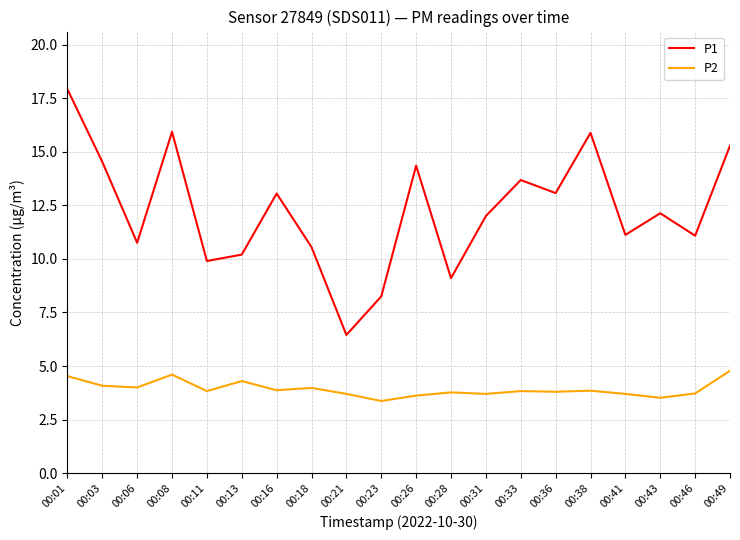

At which category is the sum across all series the highest?

00:01